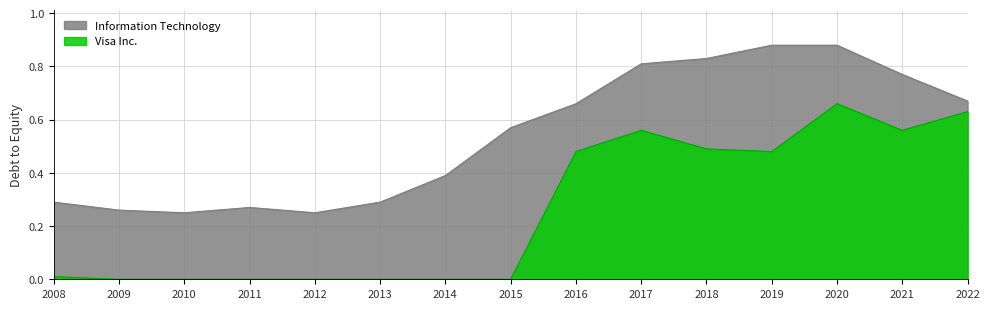

Is it true that Information Technology equals 0.1 at 2012?

False